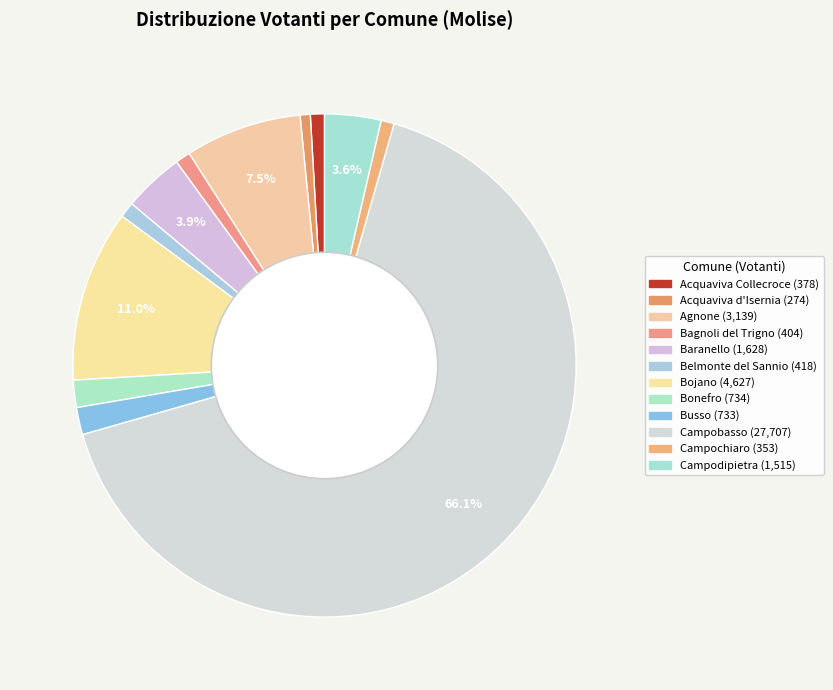

Count the number of slices in the pie.

12